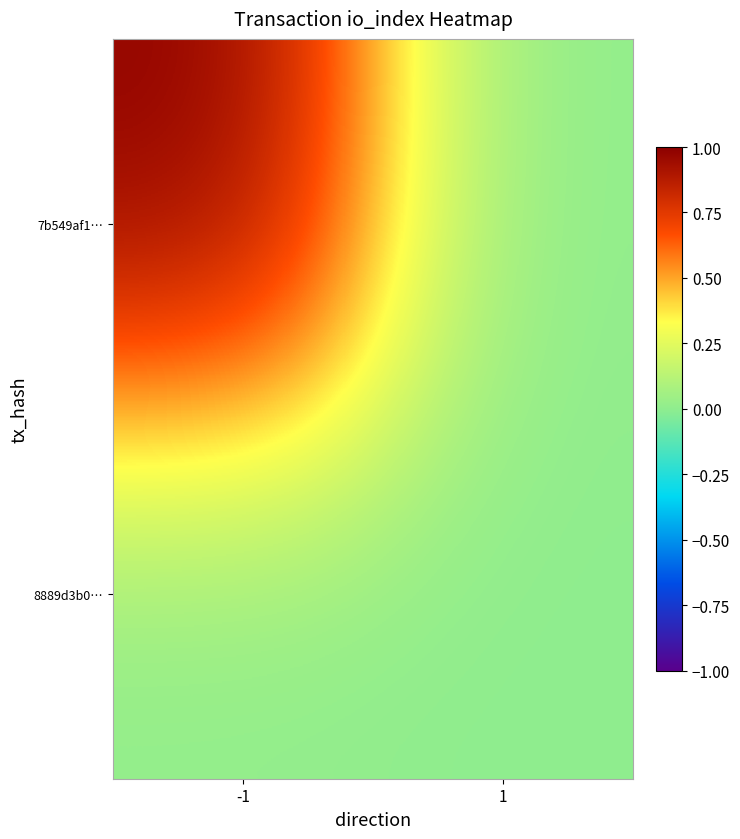

Reading left to right, what are all the values shown in this chart?

7b549af1…: -1=1	1=0
8889d3b0…: -1=0	1=0